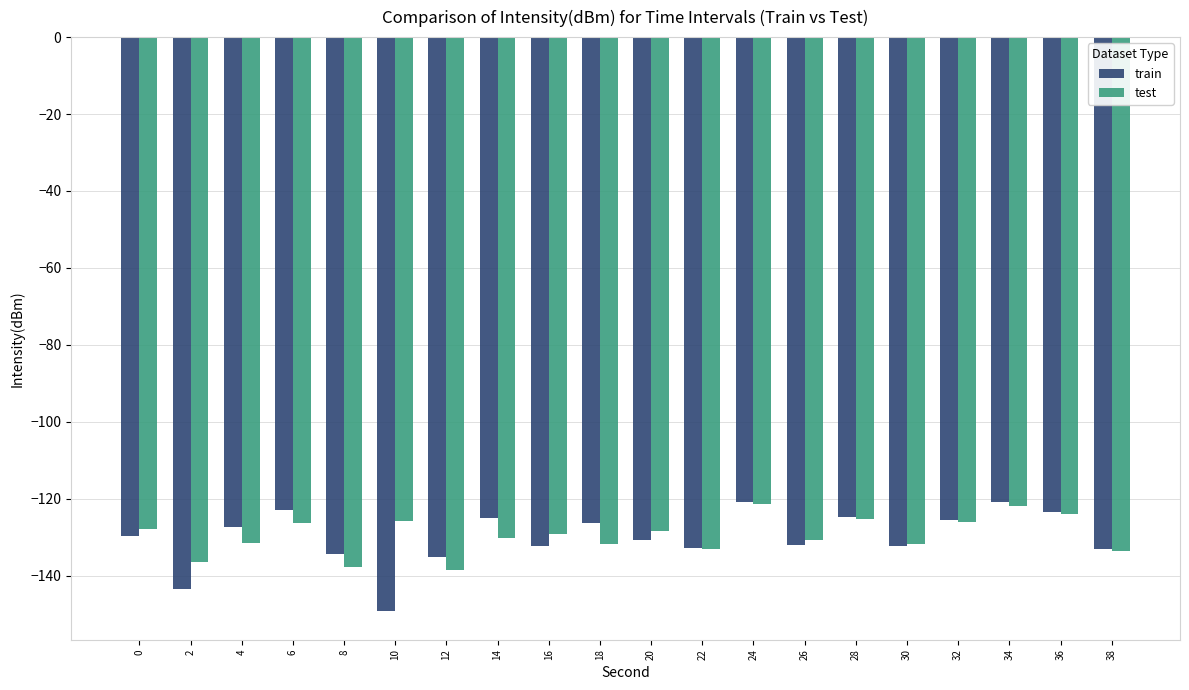

What is the value of the test bar at the 5th from the left?

-137.8